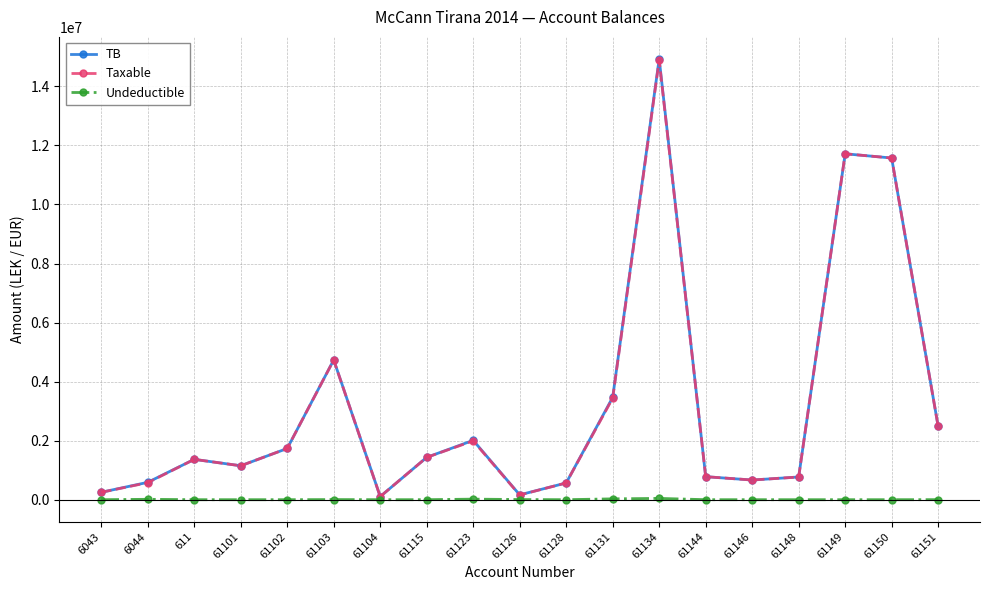

What is the maximum value for TB?

14931158.8